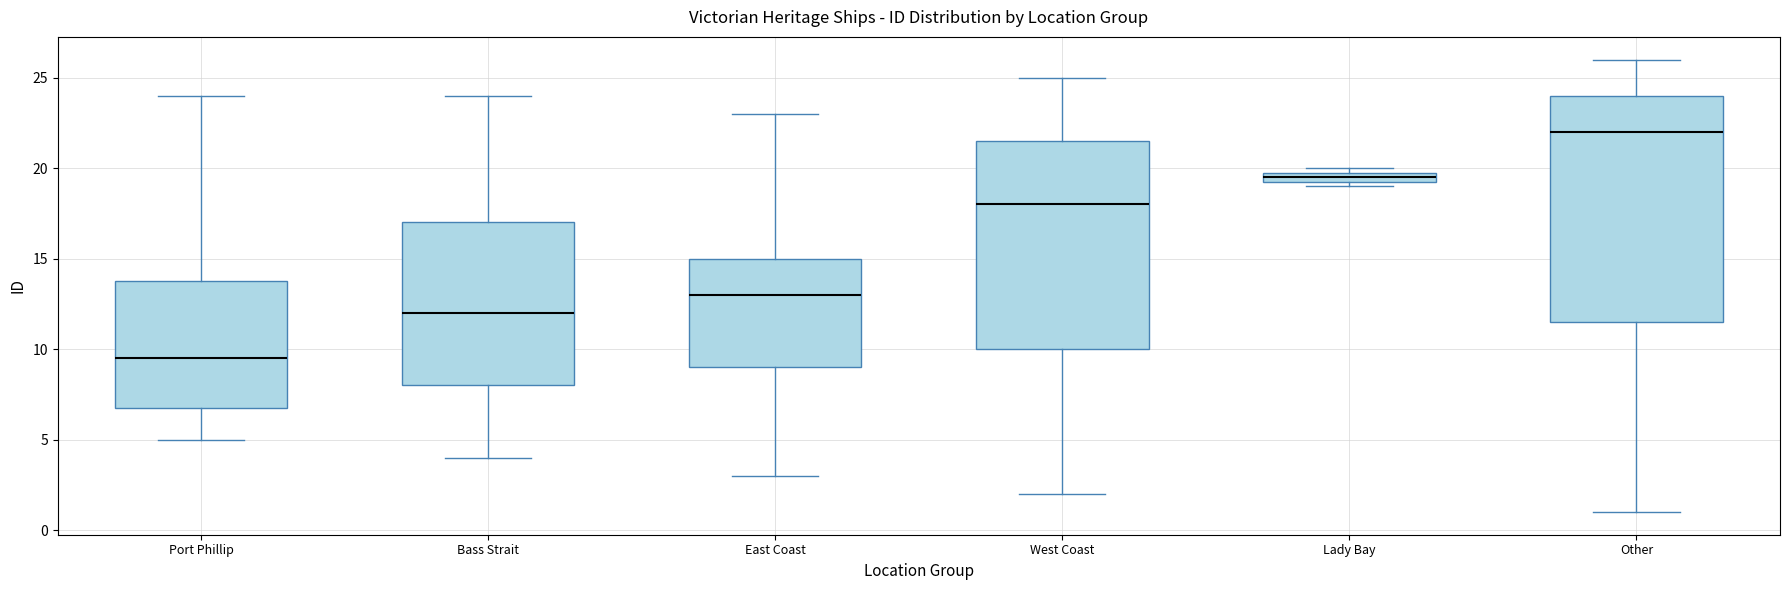

Where is the lower edge of the box for Port Phillip on the y-axis? The values are not printed on the chart, so give them approximately, as read against the axis.

7.0